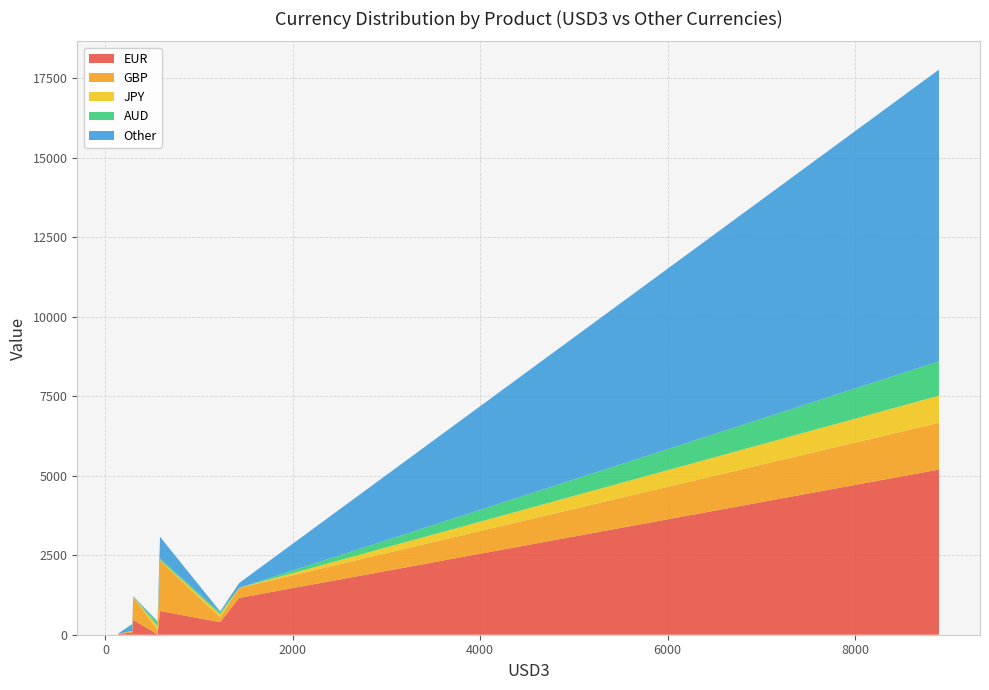

Reading left to right, list all the values displayed in this chart.

EUR: Basis=11	Cap/Floor=27	Exotic=68	Fixed-Float=5194	FRA=1157	Inflation=463	OIS=746	Swaption=395
GBP: Basis=129	Cap/Floor=4	Exotic=46	Fixed-Float=1470	FRA=316	Inflation=732	OIS=1586	Swaption=153
JPY: Basis=125	Cap/Floor=1	Exotic=7	Fixed-Float=853	FRA=1	Inflation=0	OIS=16	Swaption=90
AUD: Basis=108	Cap/Floor=0	Exotic=0	Fixed-Float=1080	FRA=0	Inflation=1	OIS=55	Swaption=61
Other: Basis=44	Cap/Floor=7	Exotic=214	Fixed-Float=9172	FRA=150	Inflation=18	OIS=675	Swaption=32